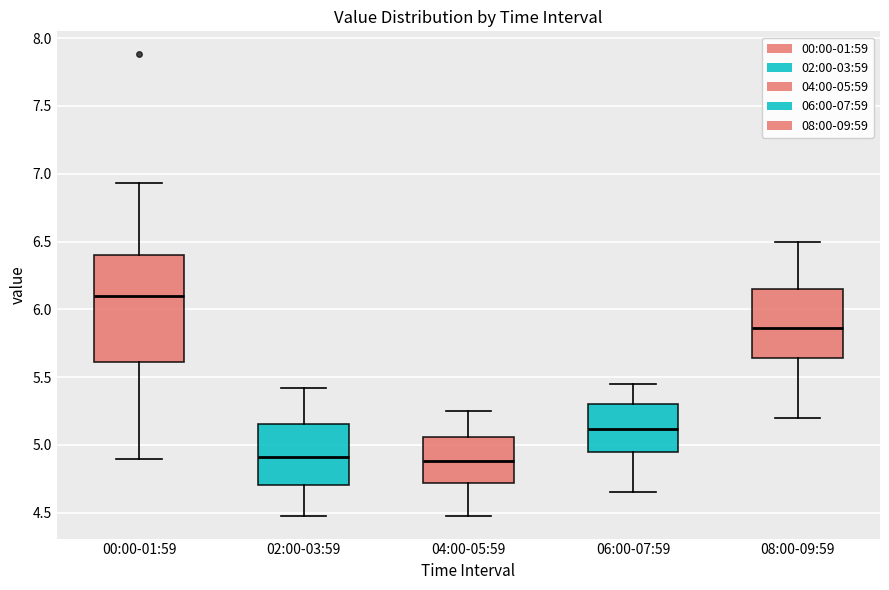

Reading left to right, transcribe this box plot: for each box, give where its median line is, the range the box spans, and where its two whiskers end, as read against the y-axis. The values are not printed on the chart, so give them approximately, as read against the axis.

00:00-01:59: median 6.10, box 5.60 to 6.40, whiskers 4.90 to 6.95
02:00-03:59: median 4.90, box 4.70 to 5.15, whiskers 4.50 to 5.40
04:00-05:59: median 4.90, box 4.70 to 5.05, whiskers 4.50 to 5.25
06:00-07:59: median 5.10, box 4.95 to 5.30, whiskers 4.65 to 5.45
08:00-09:59: median 5.85, box 5.65 to 6.15, whiskers 5.20 to 6.50